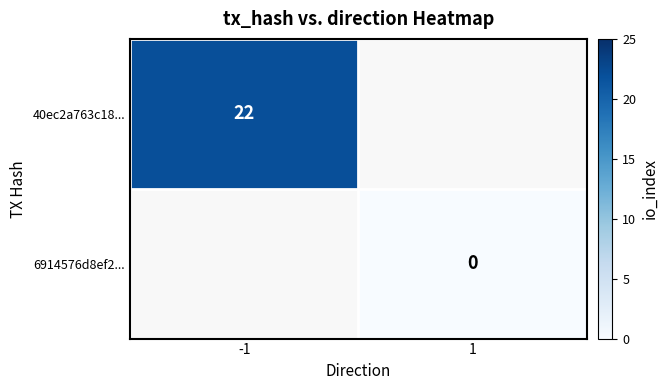

How many series are shown in this chart?

2